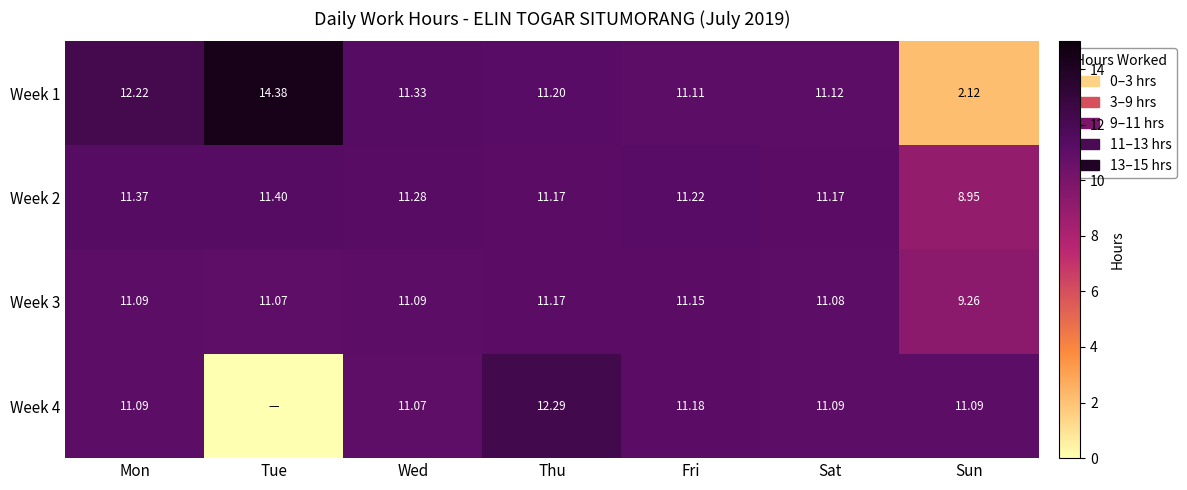

At which label does Week 3 reach its peak?

Thu